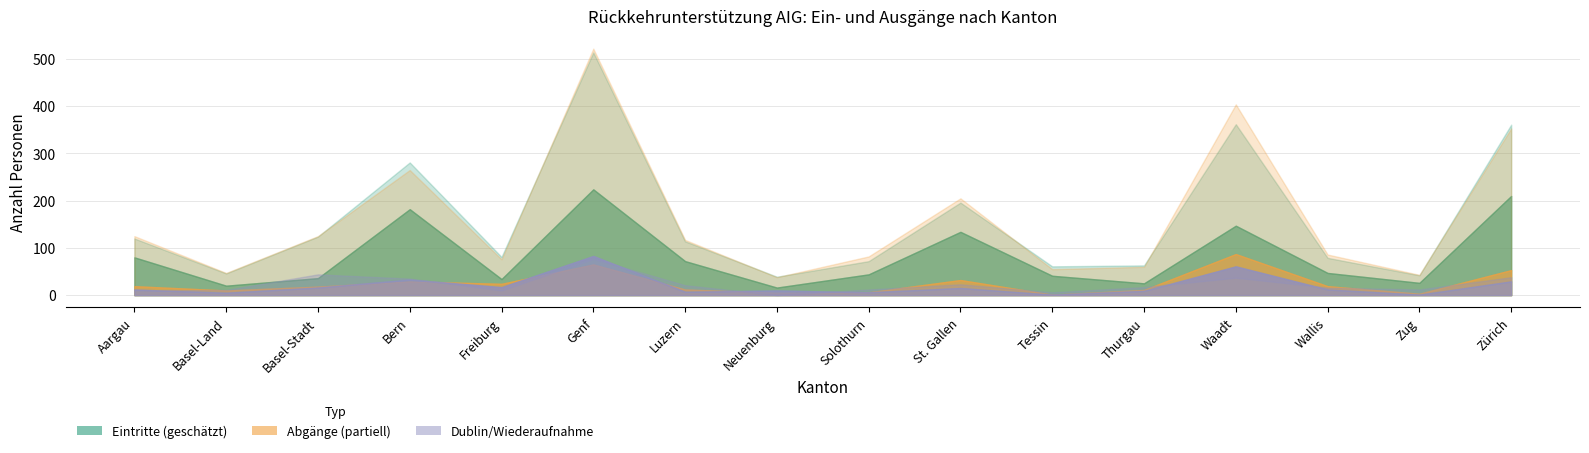

Which category has the highest value across all series?

Genf